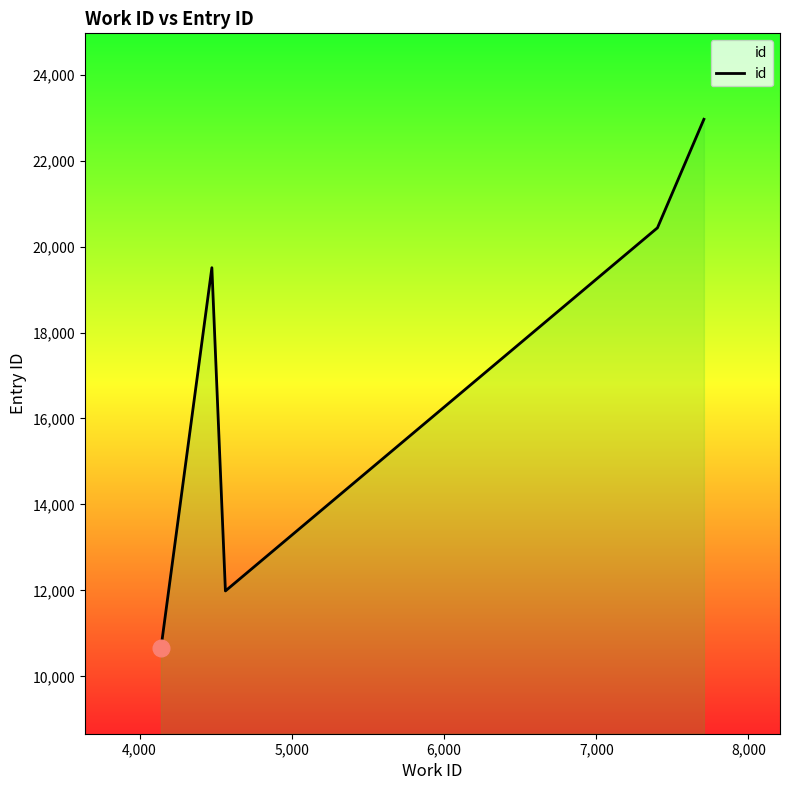

True or false: the data has more than 1 interior local peaks.

False